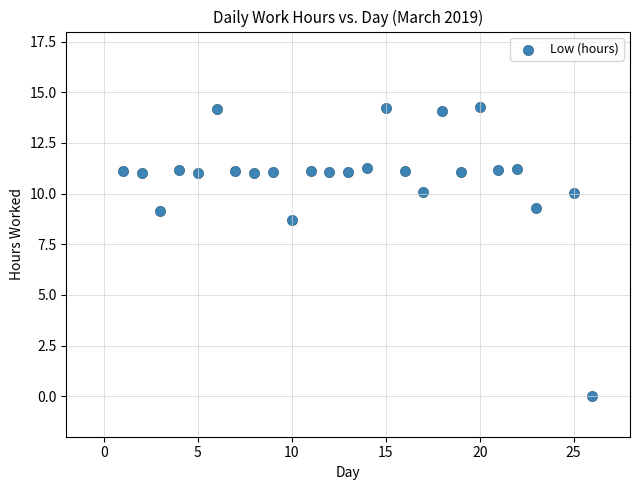

What is the range of X values (max minus min)?

25.0